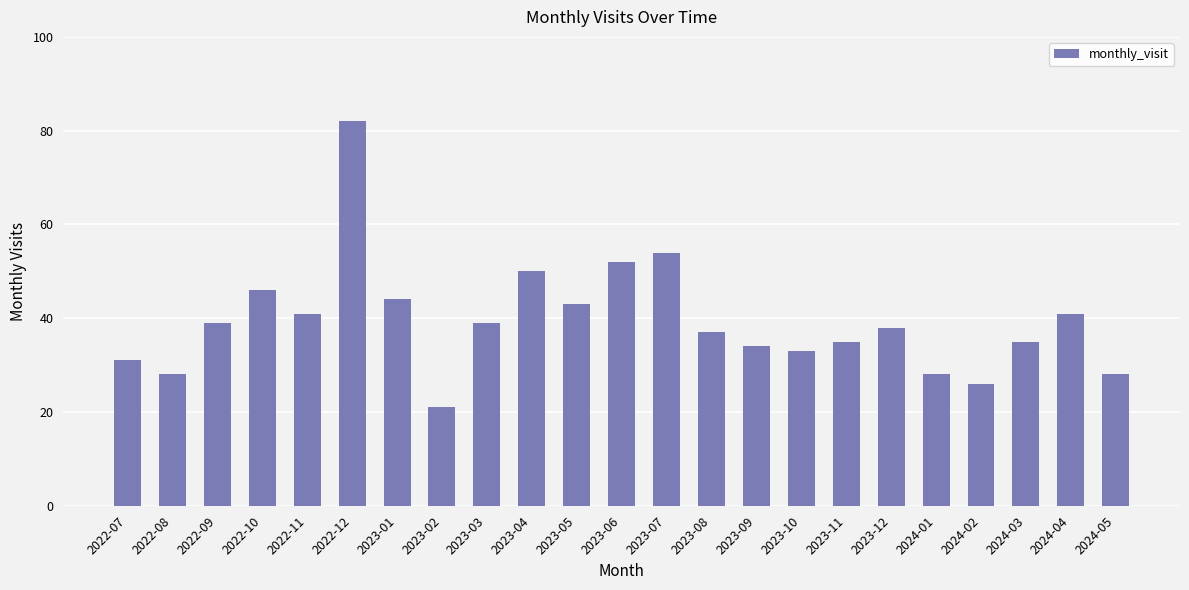

Reading right to left, transcribe all the data shown in this chart.

2024-05=28	2024-04=41	2024-03=35	2024-02=26	2024-01=28	2023-12=38	2023-11=35	2023-10=33	2023-09=34	2023-08=37	2023-07=54	2023-06=52	2023-05=43	2023-04=50	2023-03=39	2023-02=21	2023-01=44	2022-12=82	2022-11=41	2022-10=46	2022-09=39	2022-08=28	2022-07=31